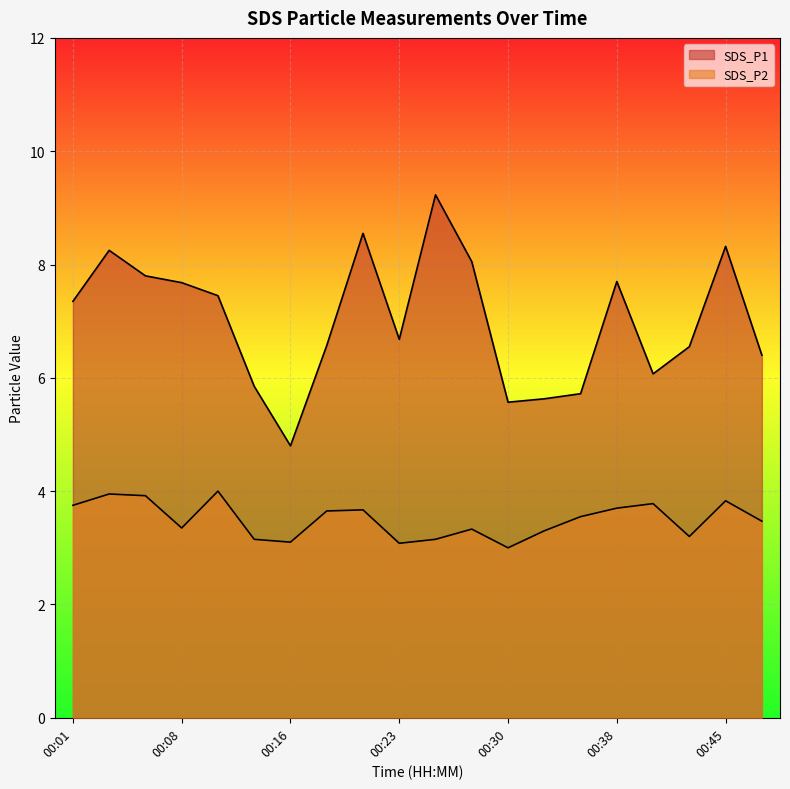

Is it true that SDS_P1 equals 4.8 at 00:16?

True